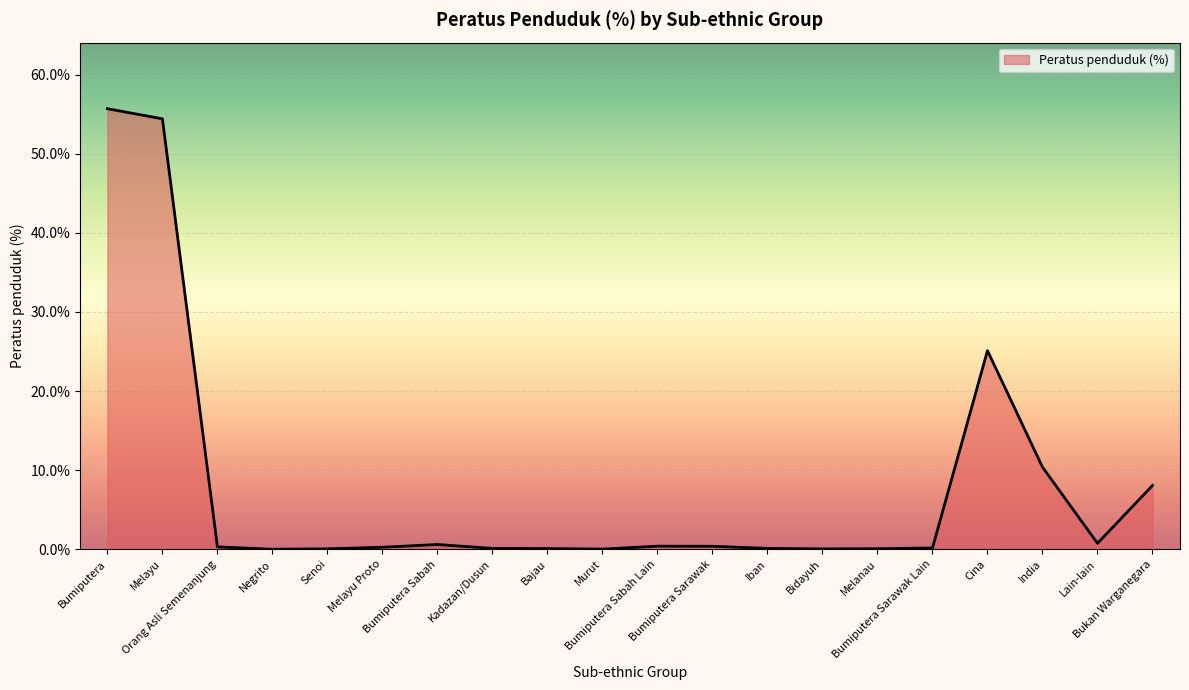

What is the approximate value at Kadazan/Dusun?

0.1